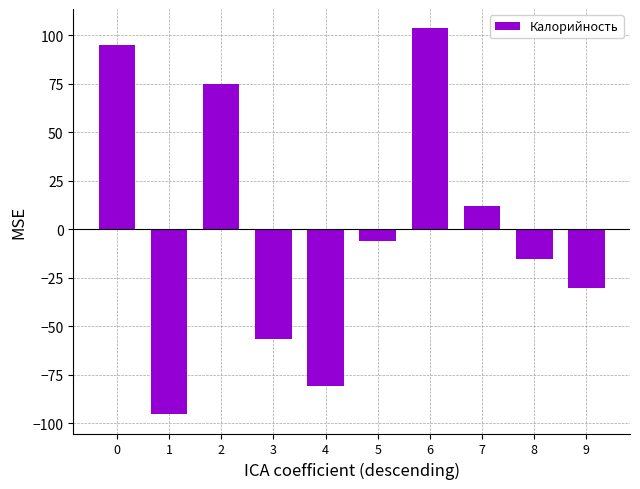

What is the change in value from 5 to 8?

-9.0